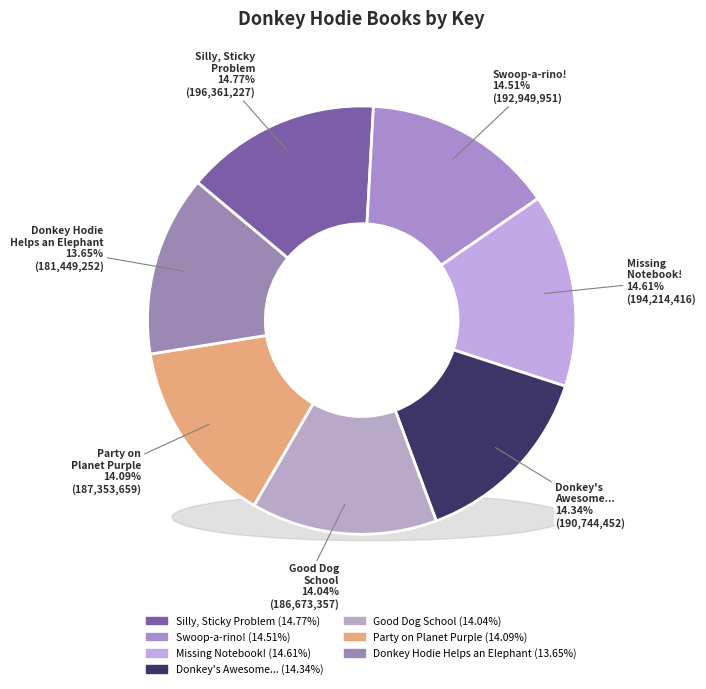

Is there a majority slice in this chart?

No